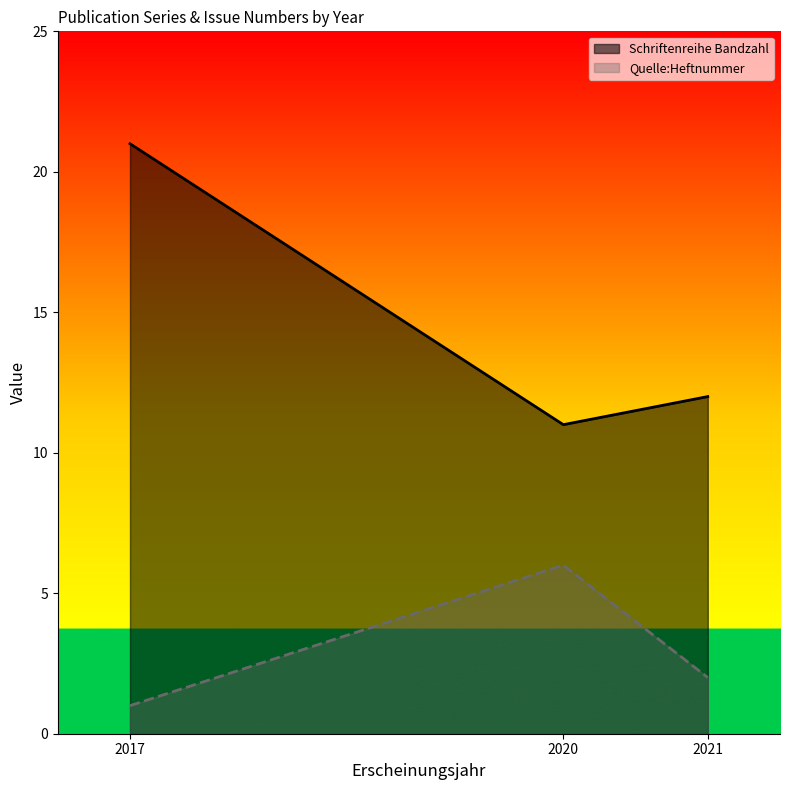

The value of Schriftenreihe Bandzahl at 2020 is 11. True or false?

True